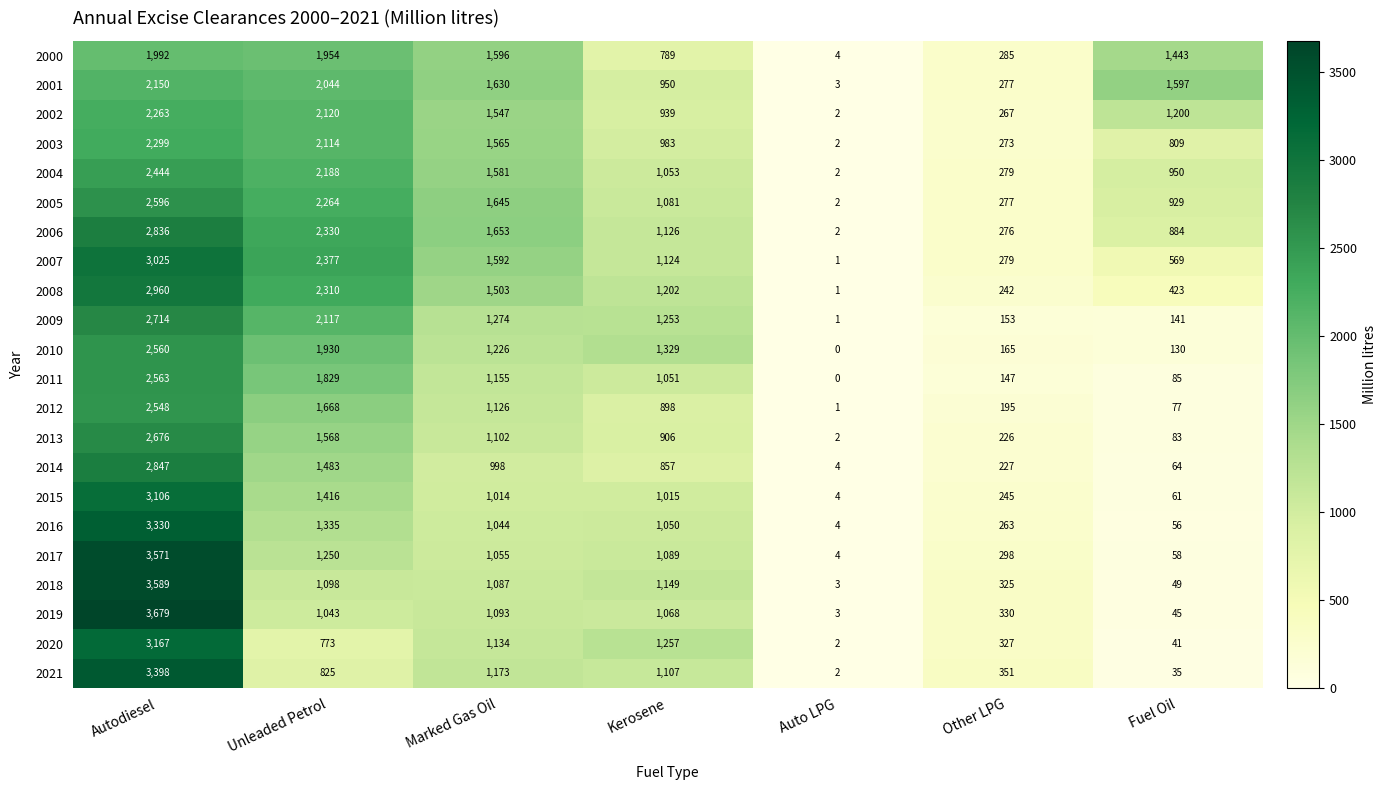

Which series has the widest spread of values?

2019